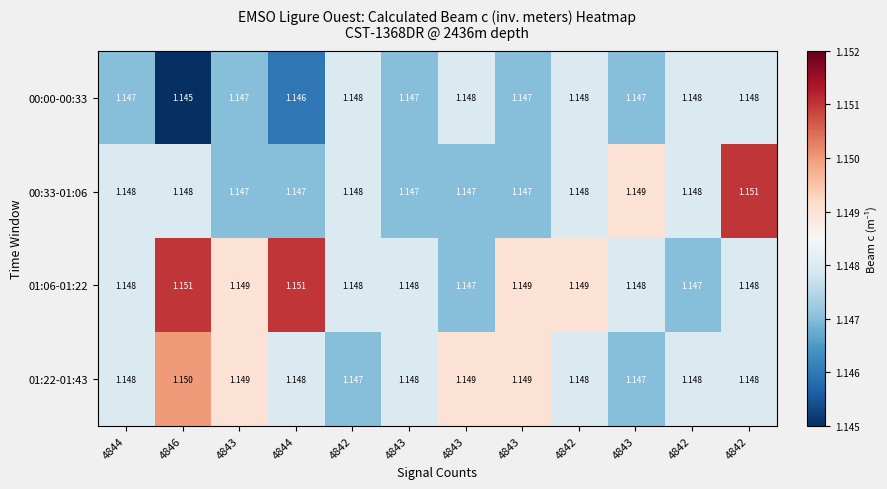

How many categories are shown in the chart?

12